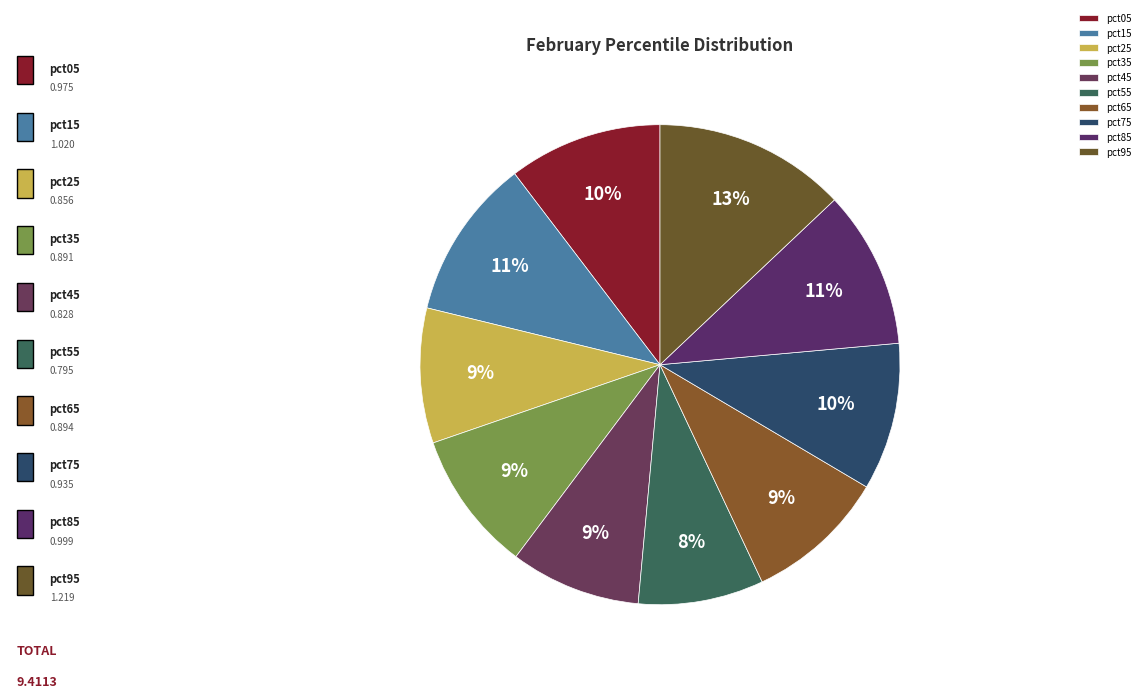

Does pct15 represent more than half of the total?

No